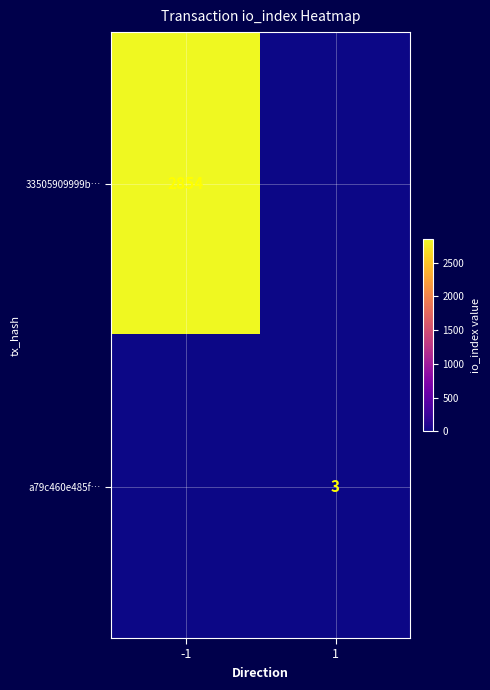

Is it true that 33505909999b… equals 2854 at -1?

True